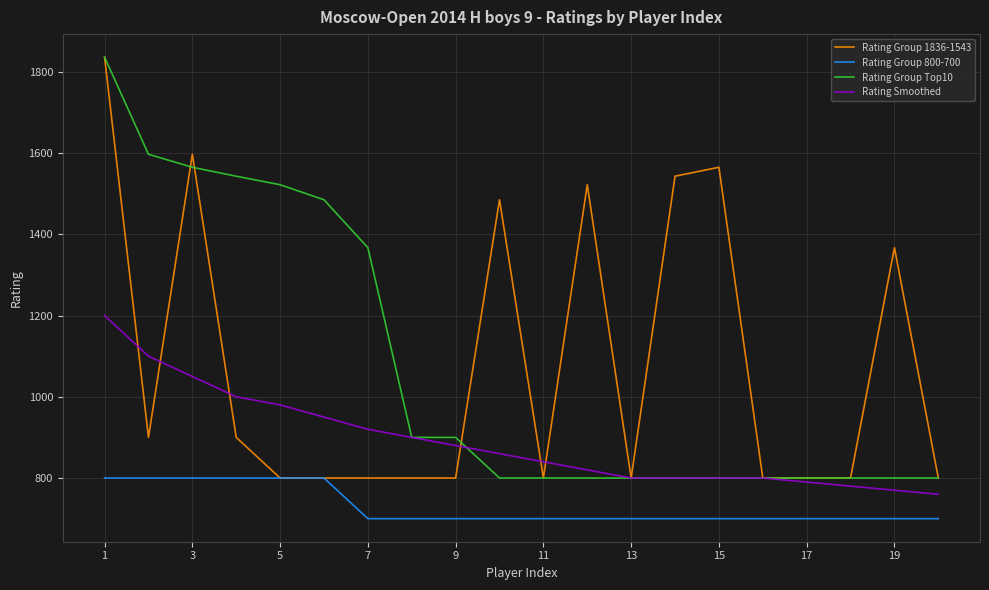

What is the minimum value shown in the chart?

700